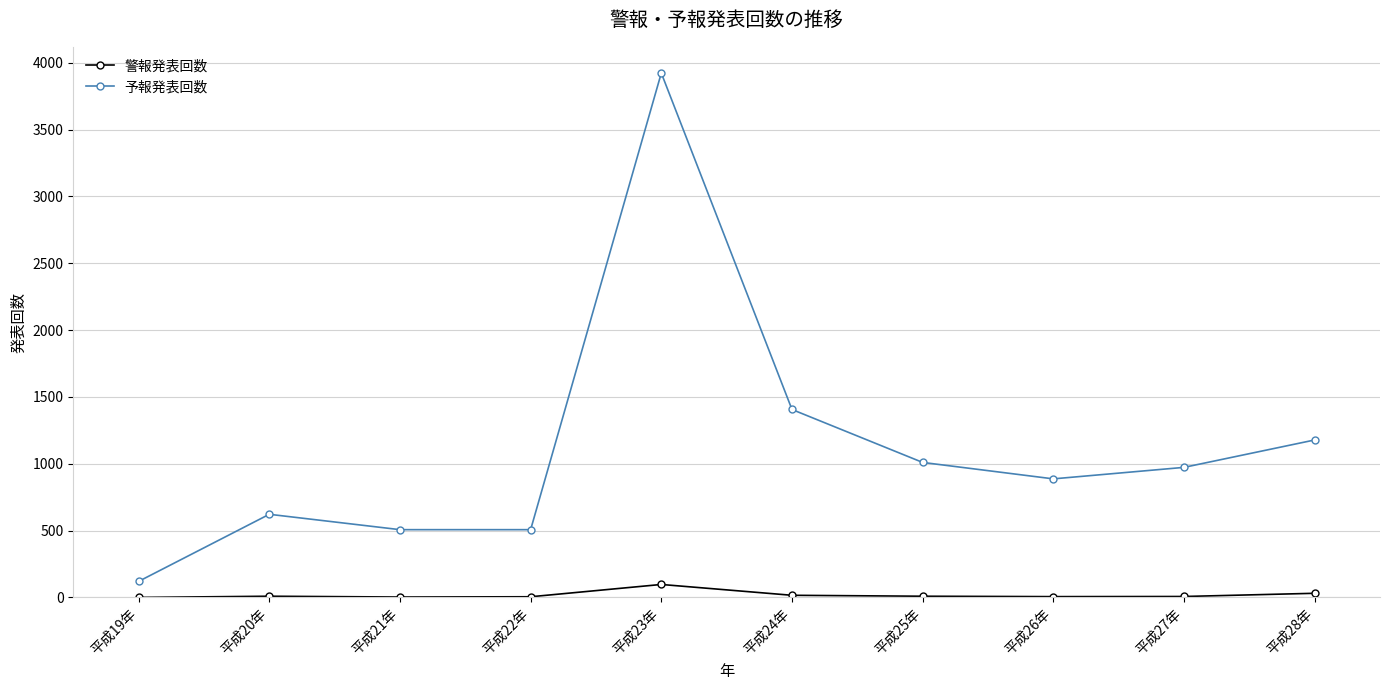

What is the label of the 4th point from the left?

平成22年